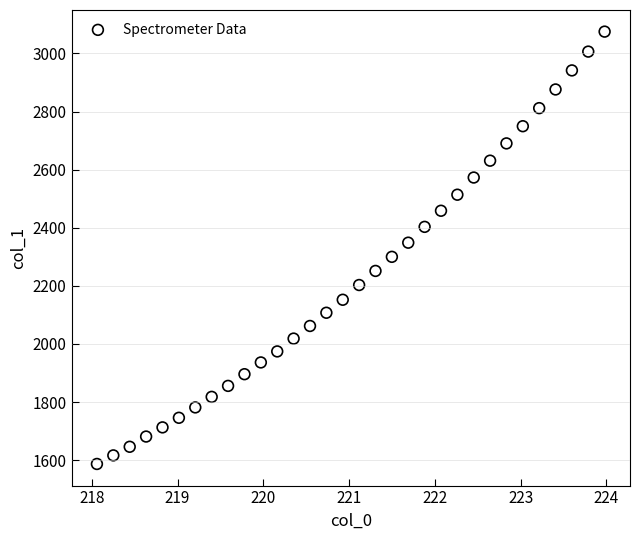

What is the range of Y values (max minus min)?

1488.4